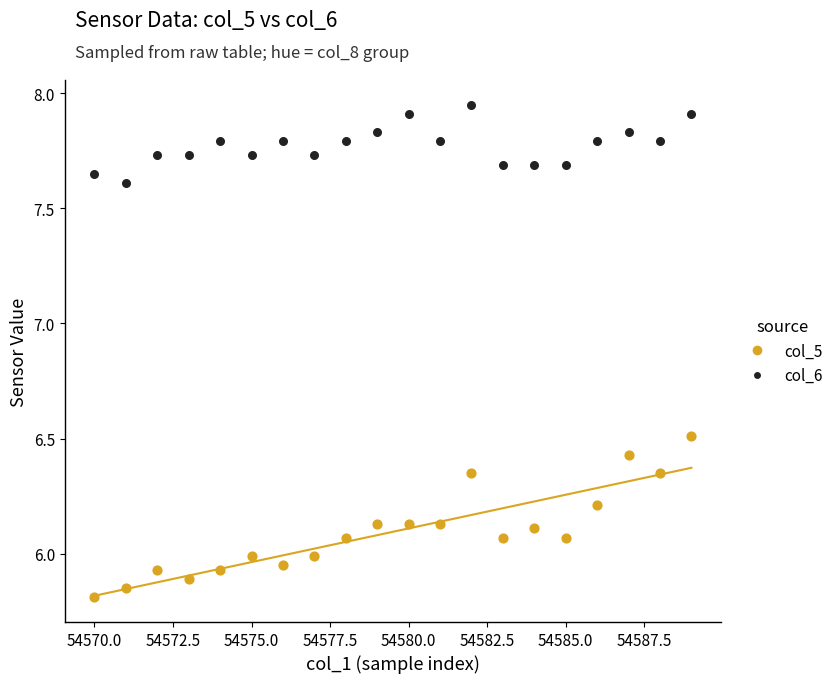

Across all data points, what is the range of X values (max minus min)?

19.0